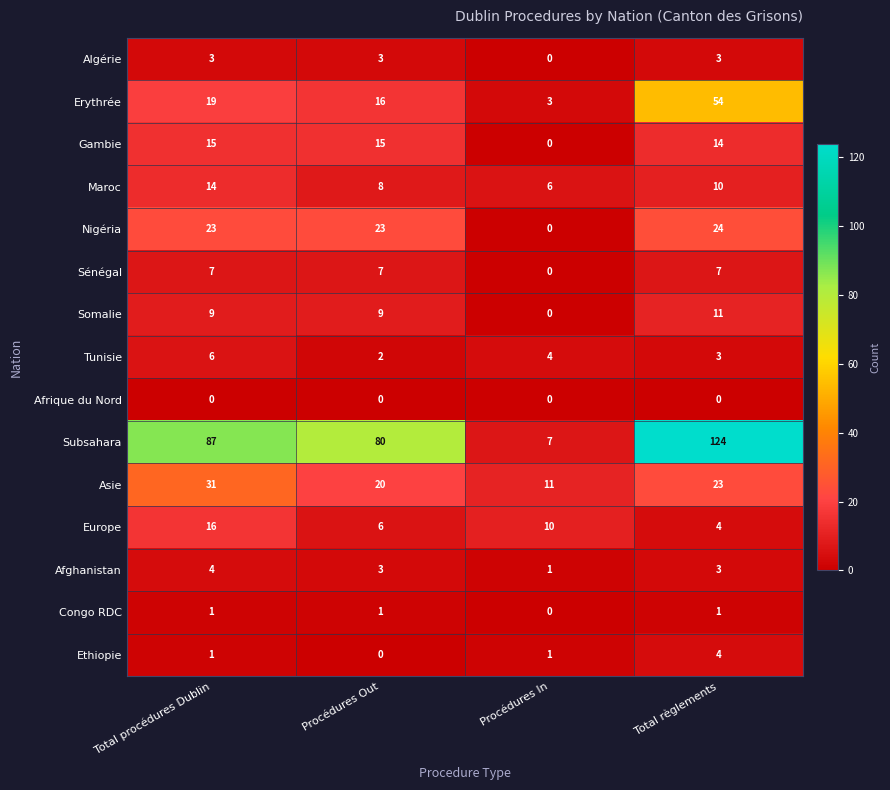

What is the difference between the highest and lowest values at Procédures In?

11